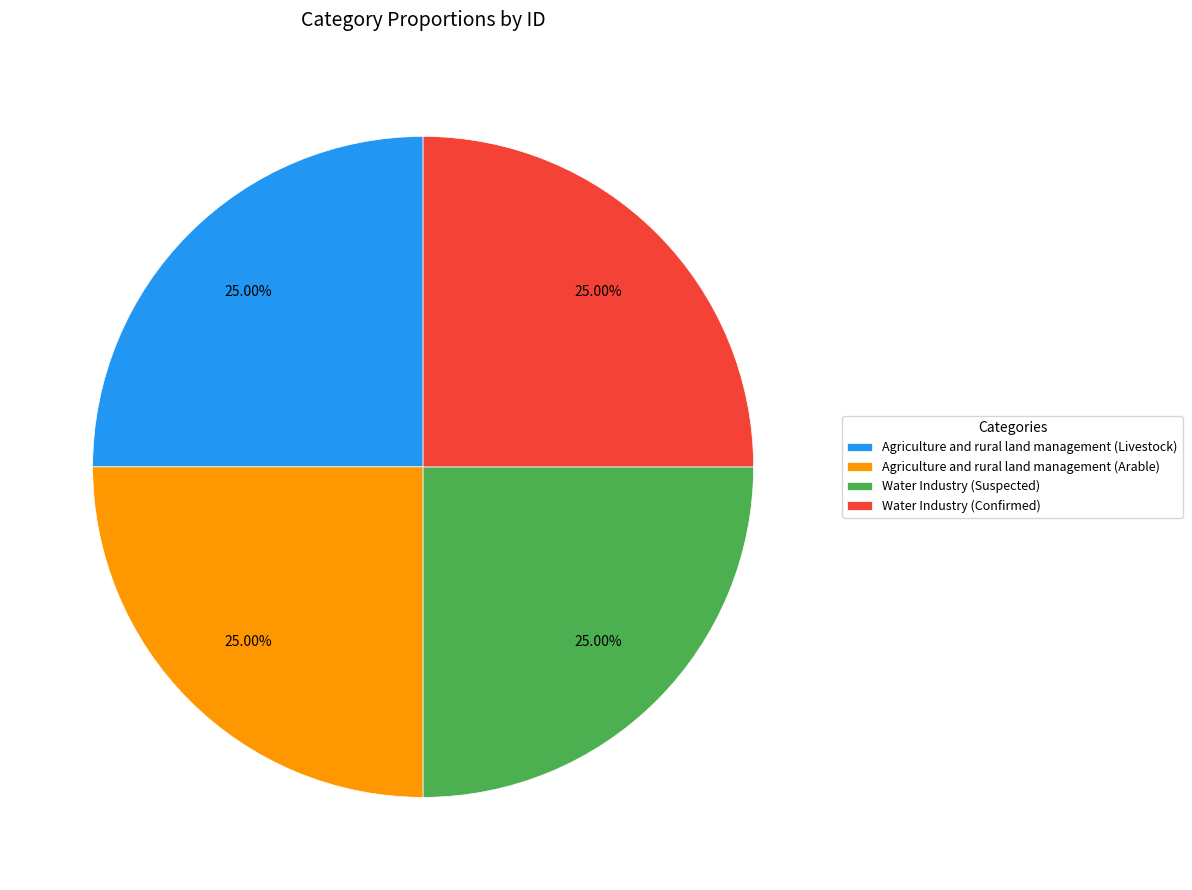

Approximately how many times larger is the value at Agriculture and rural land management (Livestock) compared to Water Industry (Suspected)?

1.0